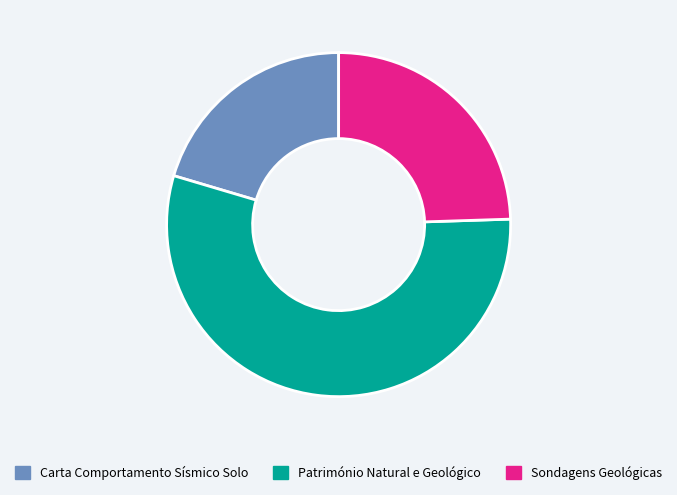

Do Carta Comportamento Sísmico Solo and Património Natural e Geológico together represent more than half of the pie?

Yes